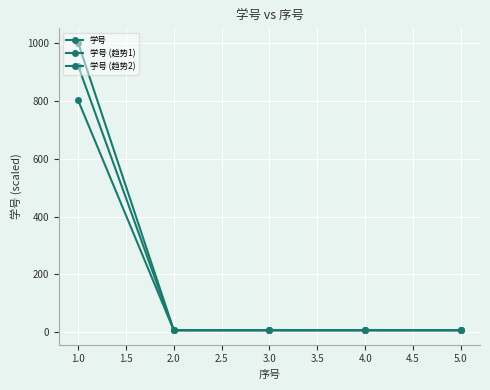

What is the difference between the maximum and second lowest values in the 学号 (趋势2) series?

796.0